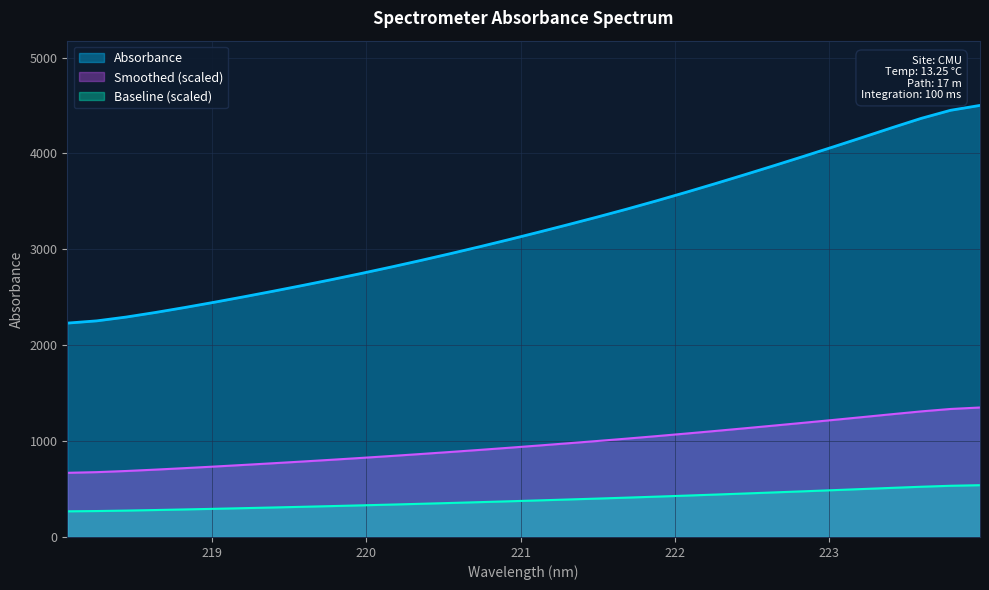

What is the ratio of the value at 221.1174 to the value at 223.408?

0.7